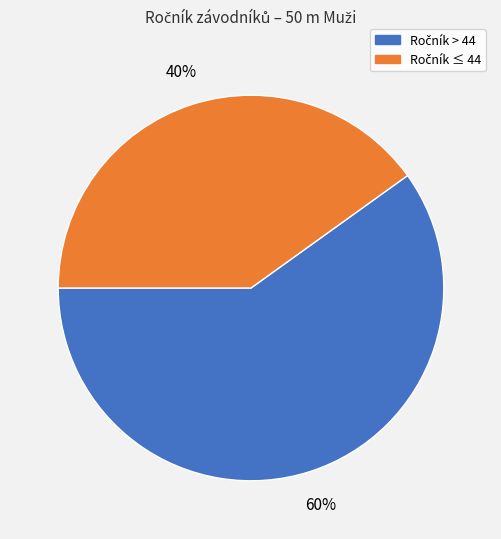

Count the number of slices in the pie.

2